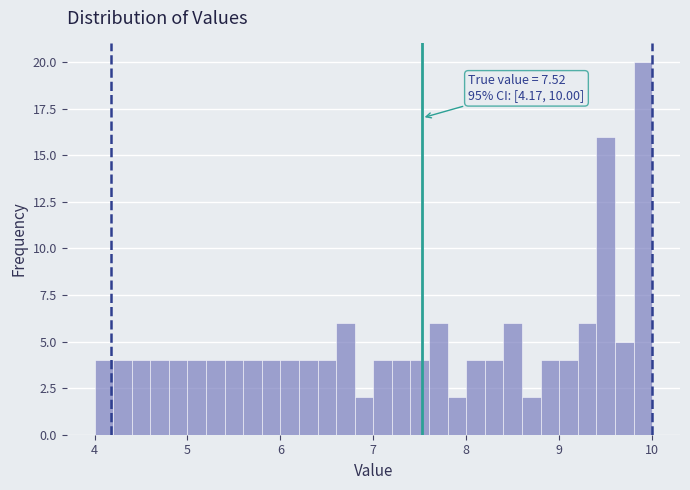

Read against the x-axis, roughly where is the centre of the tallest bar?

9.9